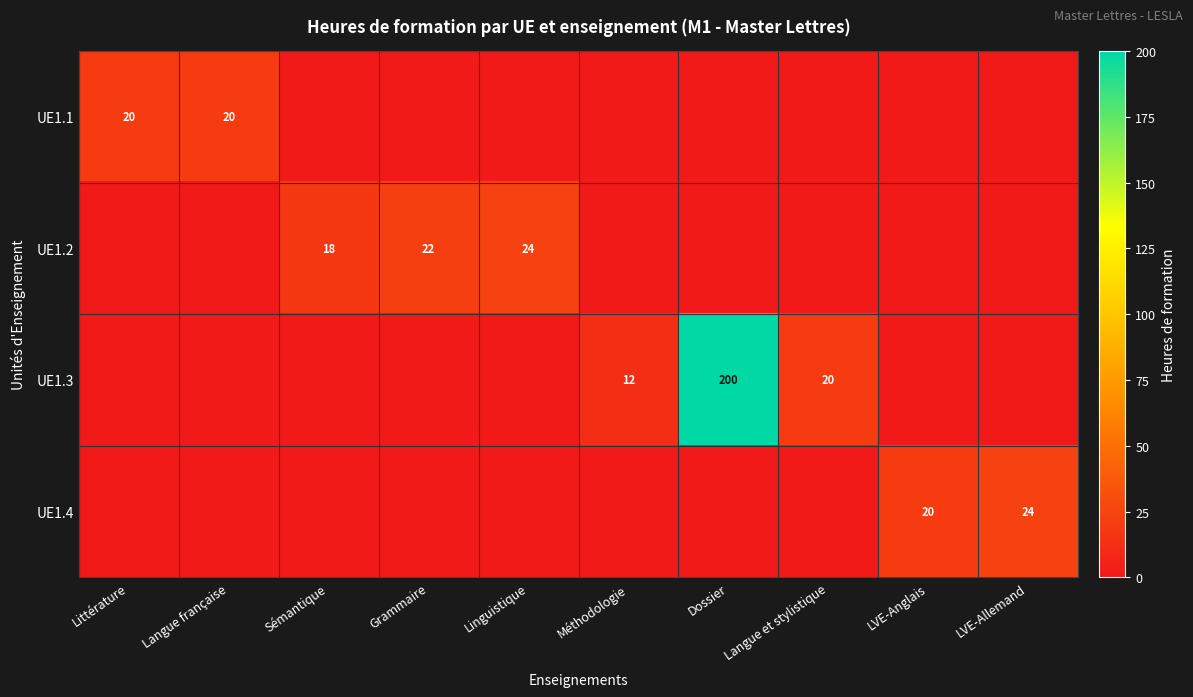

Which series has the widest spread of values?

UE1.3